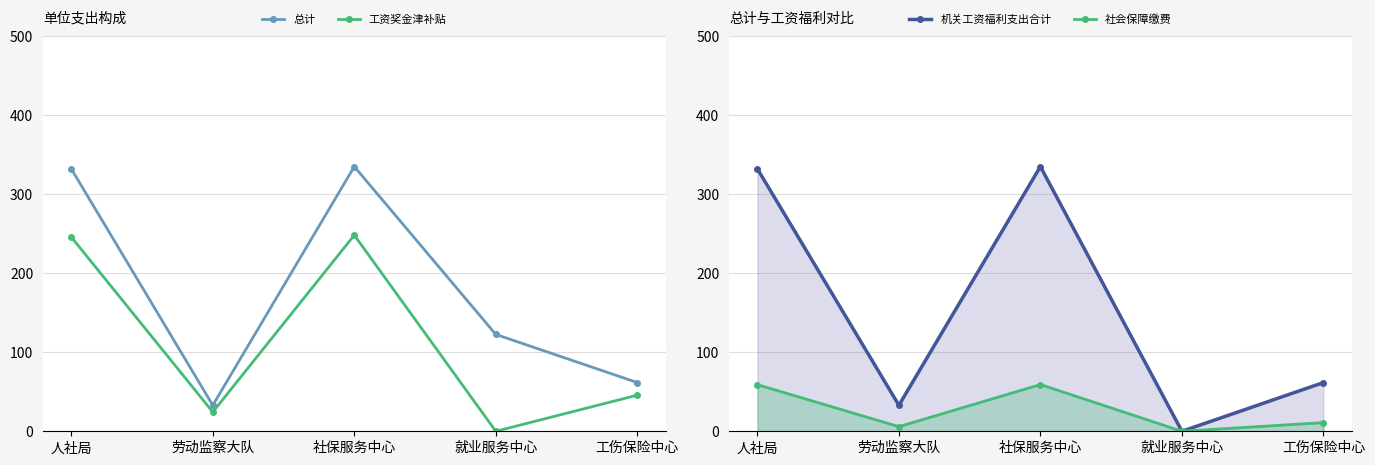

Which category has the lowest value in the 总计 series?

劳动监察大队